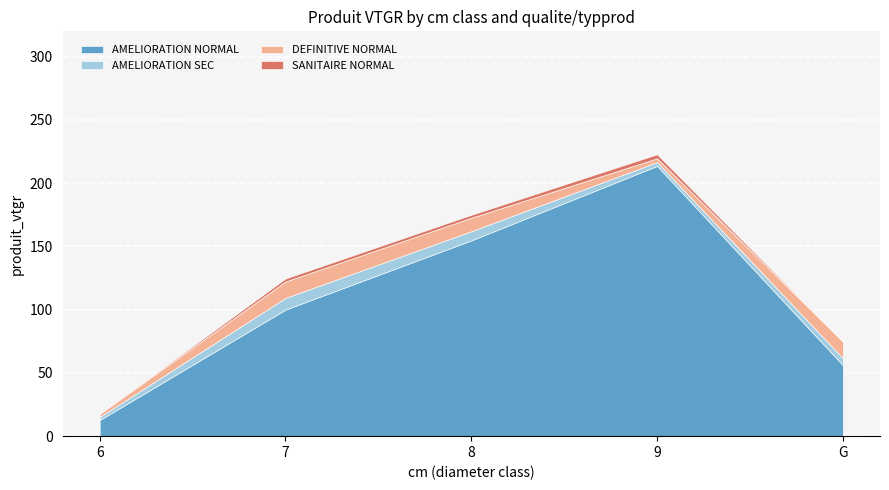

How many lines are shown in the chart?

4